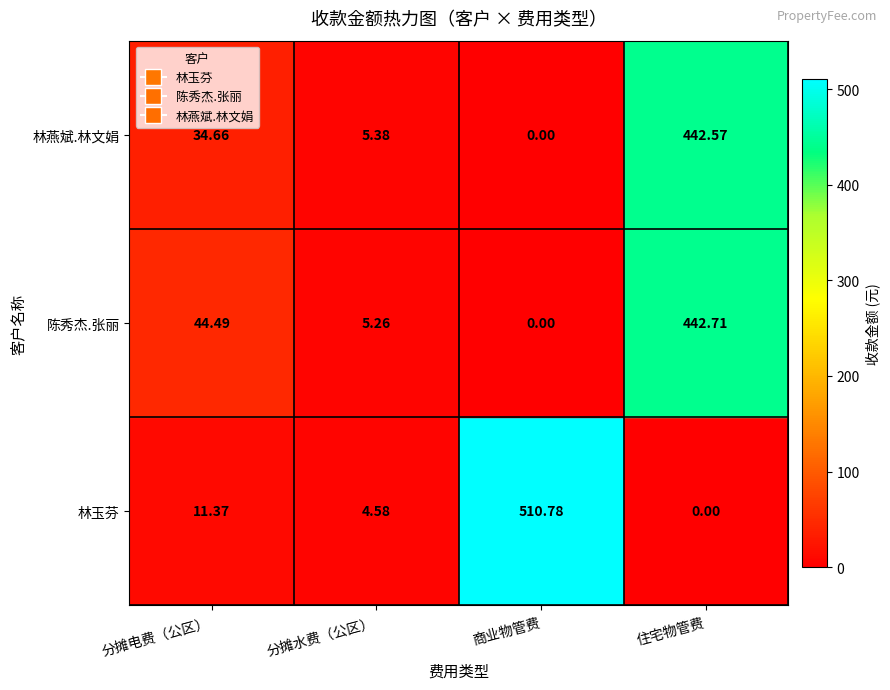

At which category is the sum across all series the highest?

住宅物管费